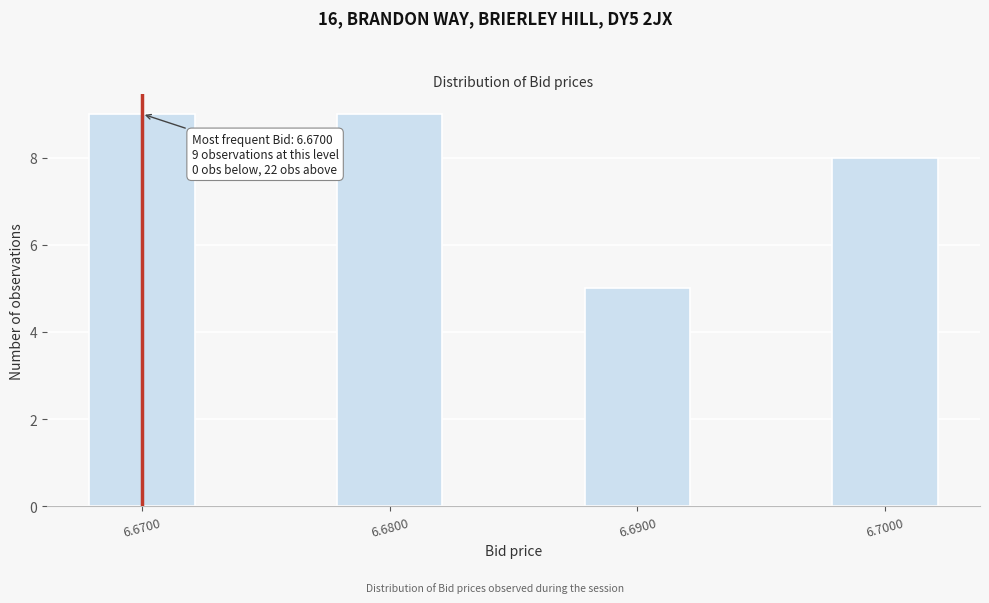

Reading left to right, transcribe all the data shown in this chart.

6.6700=9	6.6800=9	6.6900=5	6.7000=8